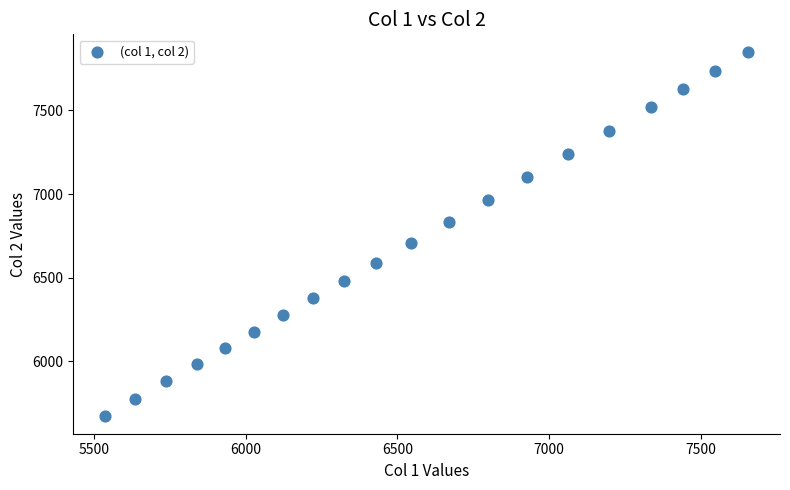

What is the range of X values (max minus min)?

2116